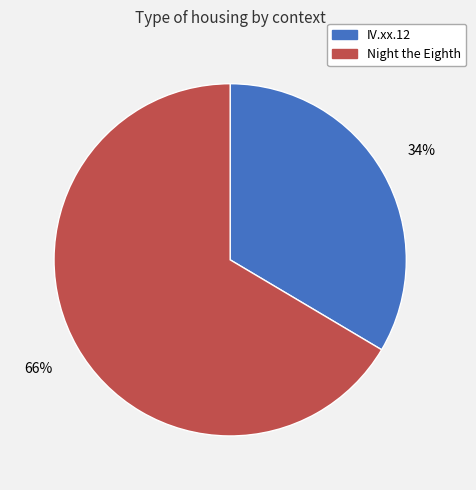

Combined, do IV.xx.12 and Night the Eighth account for over 50%?

Yes